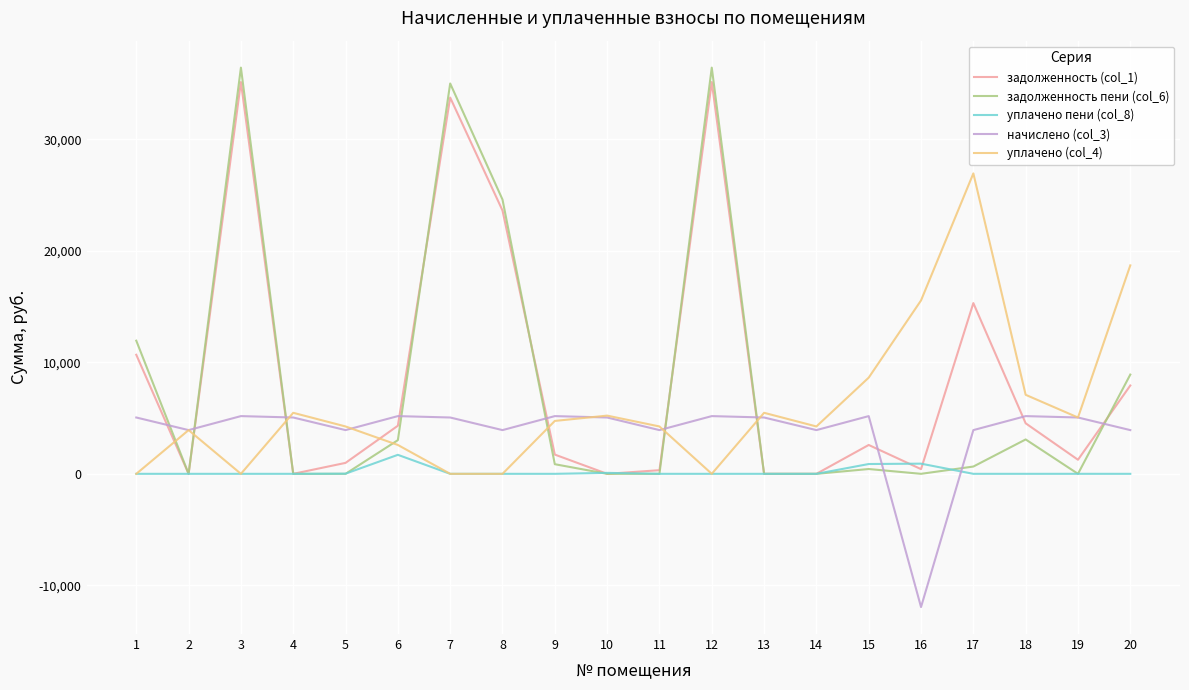

Is it true that начислено (col_3) equals 5179.2 at 6?

True